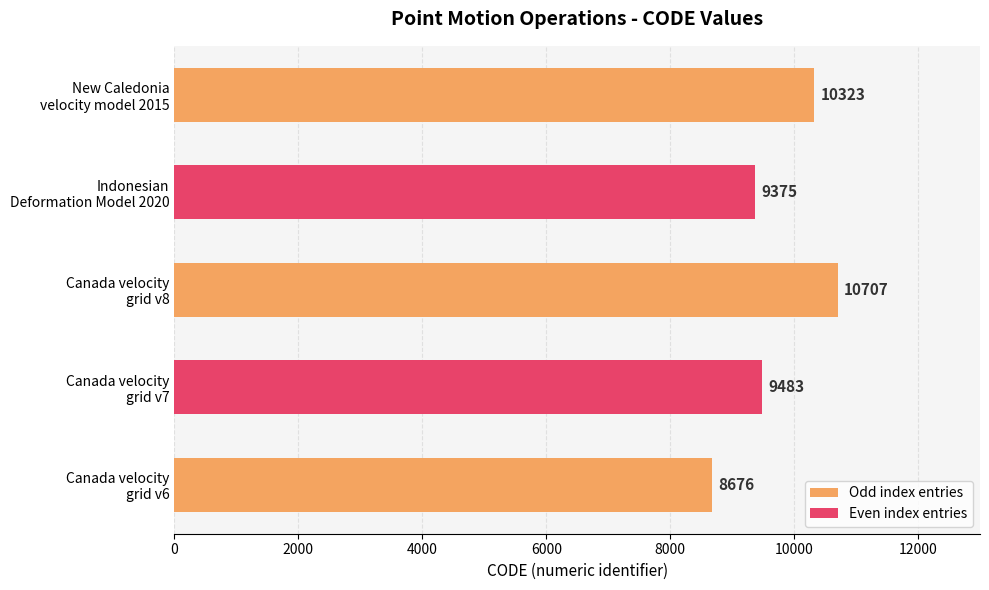

What is the average value?

9713